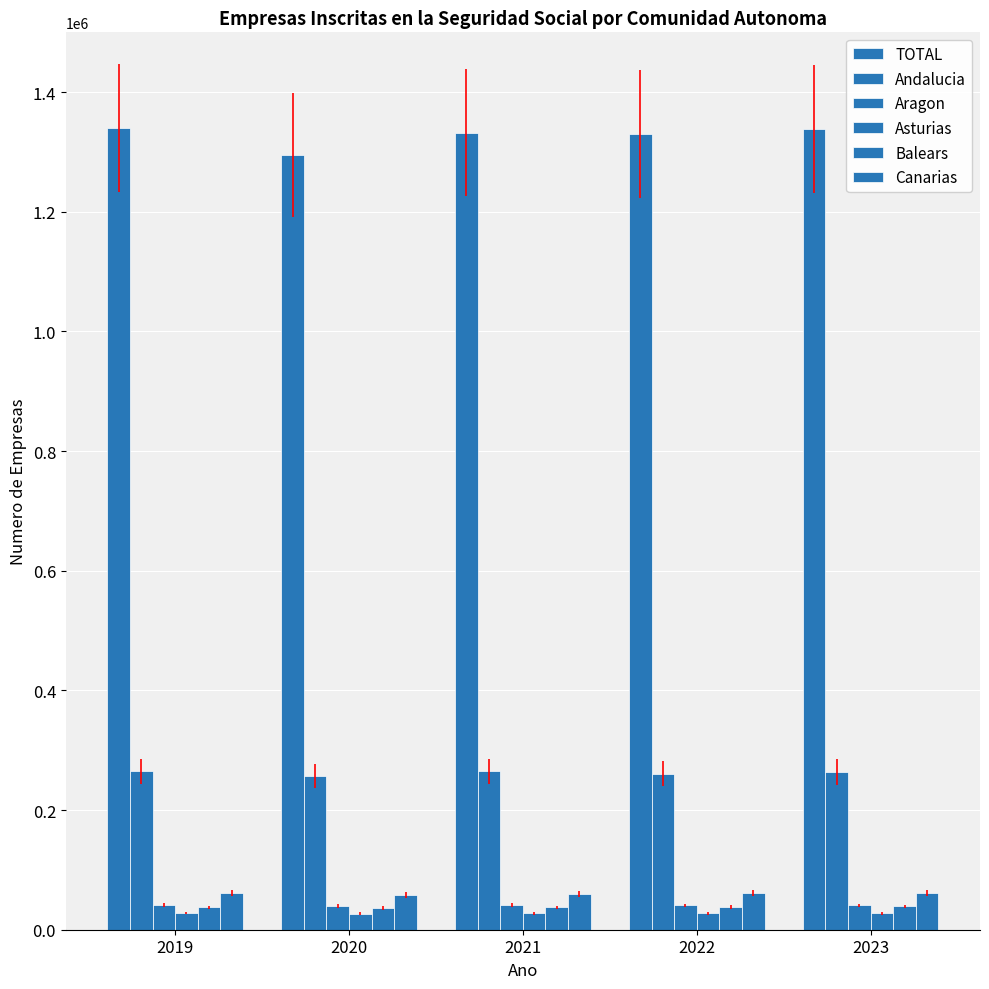

Which series has the largest total across all categories?

TOTAL